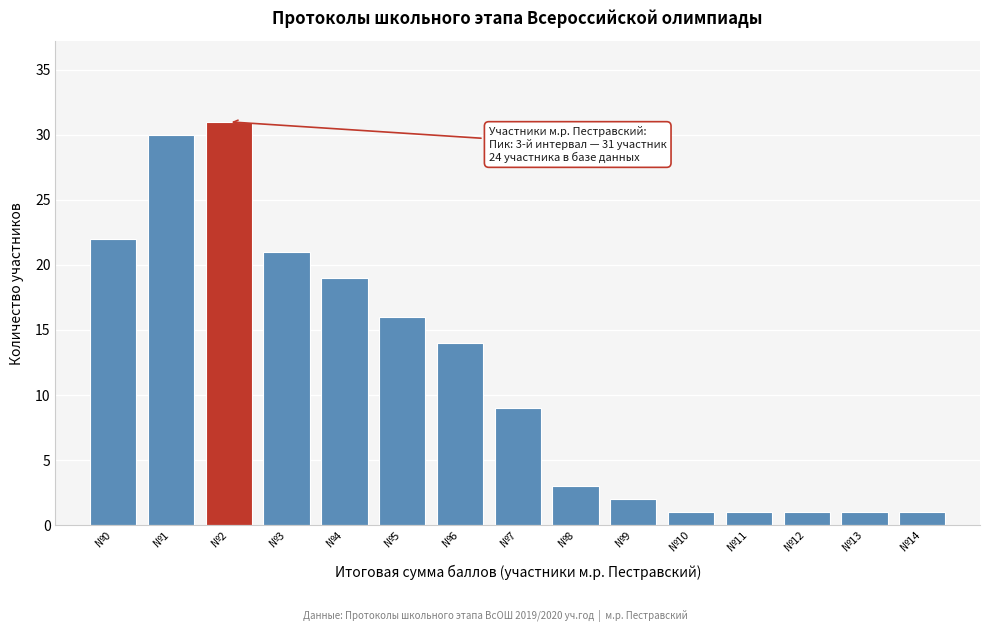

Reading left to right, list all the values displayed in this chart.

№0=22	№1=30	№2=31	№3=21	№4=19	№5=16	№6=14	№7=9	№8=3	№9=2	№10=1	№11=1	№12=1	№13=1	№14=1